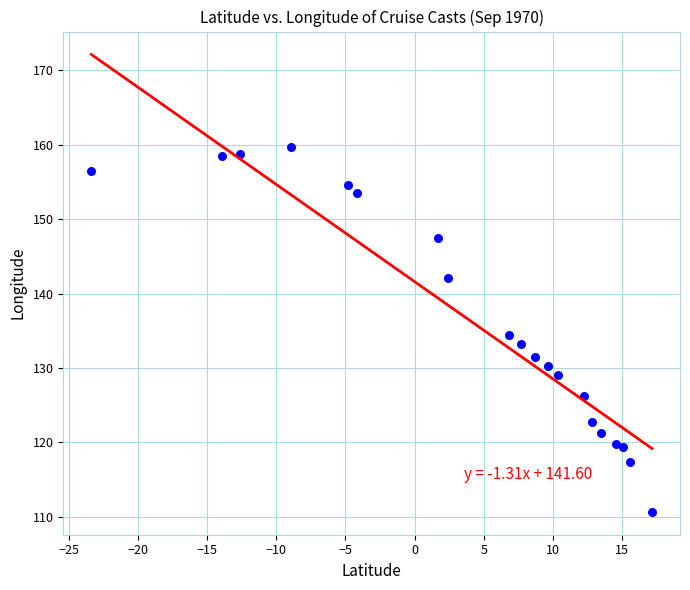

What is the range of X values (max minus min)?

40.5